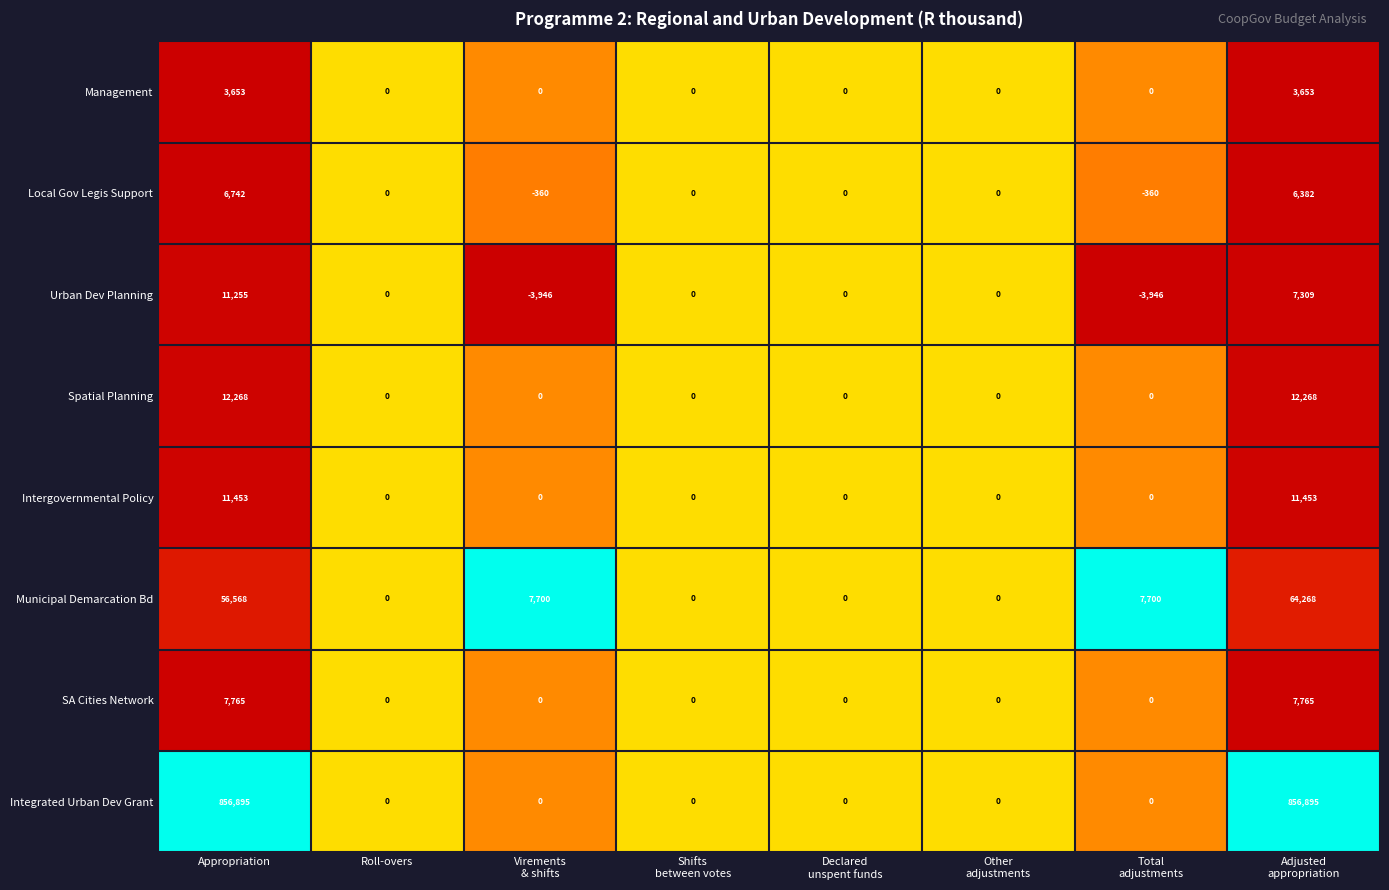

Count the number of categories in the chart.

8